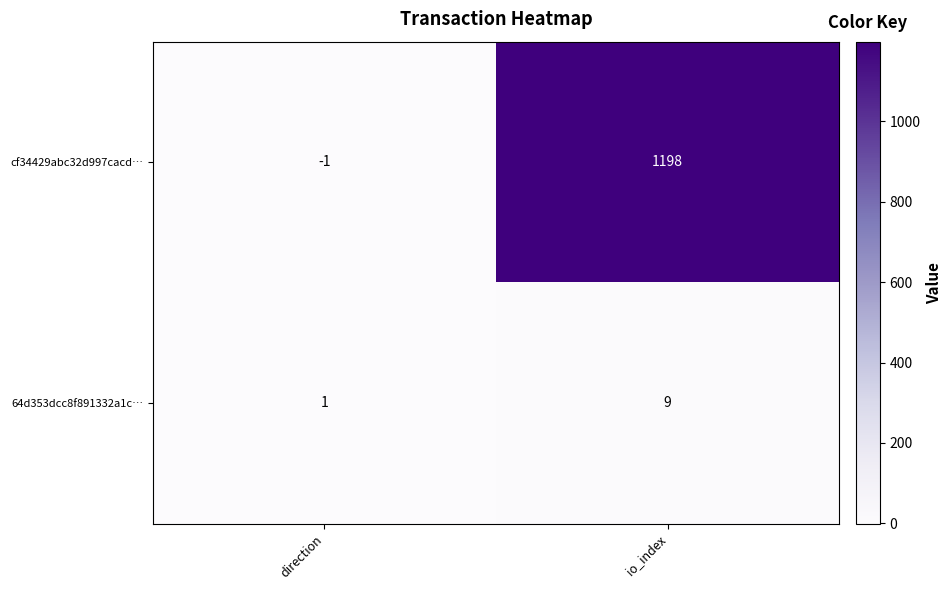

Count the number of data series in this chart.

2